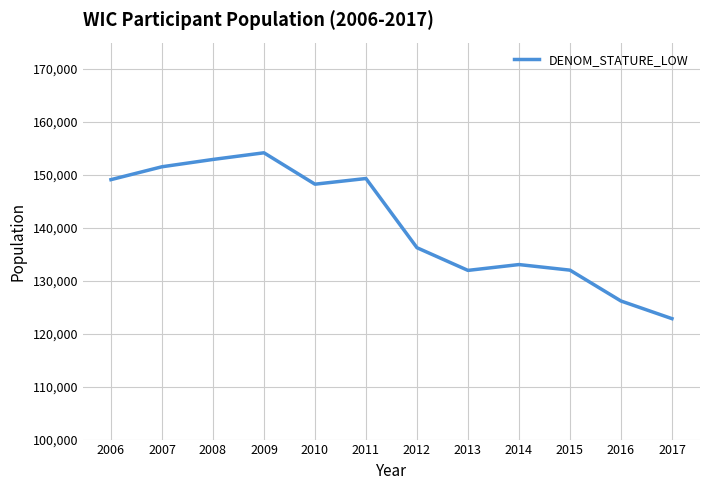

What value does the data have at 2010?

148253